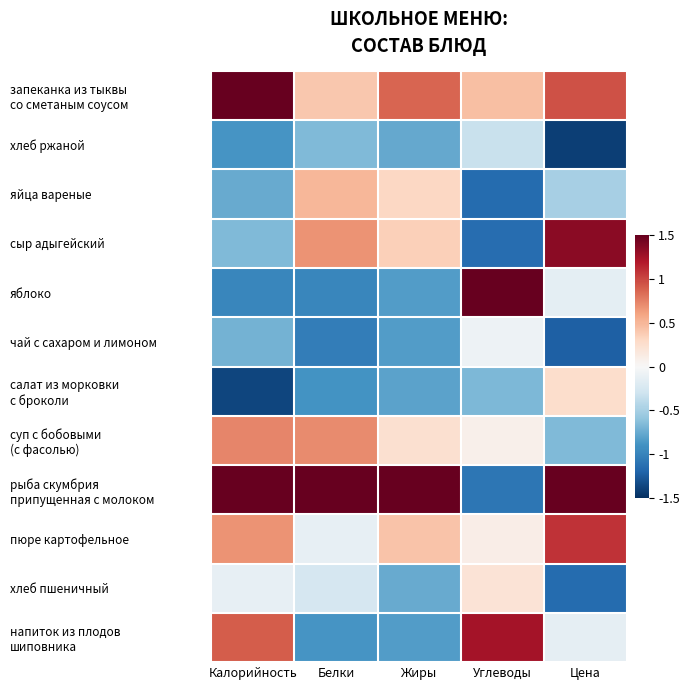

Count the number of categories in the chart.

5